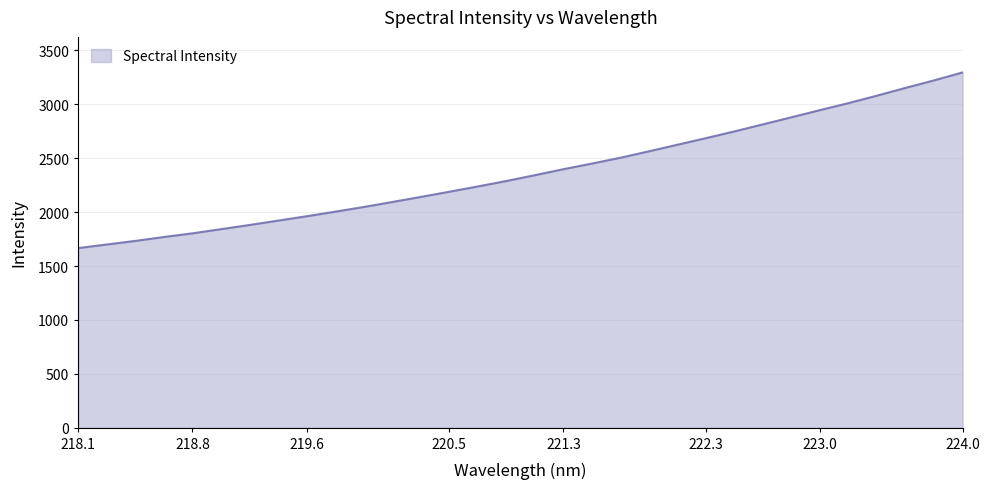

What is the smallest value displayed?

1666.3